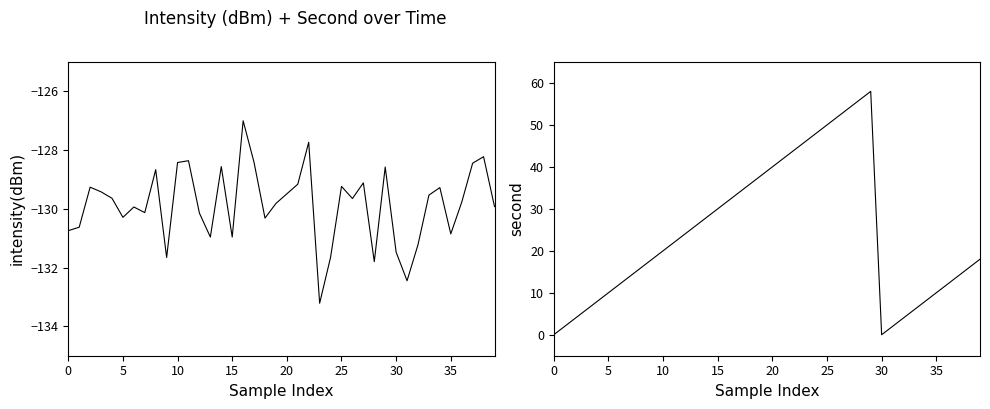

Reading right to left, transcribe all the data shown in this chart.

intensity(dBm): -129.9	-128.2	-128.4	-129.8	-130.9	-129.3	-129.5	-131.2	-132.4	-131.5	-128.6	-131.8	-129.1	-129.6	-129.2	-131.7	-133.2	-127.7	-129.2	-129.5	-129.8	-130.3	-128.4	-127.0	-131.0	-128.6	-131.0	-130.1	-128.4	-128.4	-131.7	-128.7	-130.1	-129.9	-130.3	-129.6	-129.4	-129.3	-130.6	-130.7
second: 18.0	16.0	14.0	12.0	10.0	8.0	6.0	4.0	2.0	0.0	58.0	56.0	54.0	52.0	50.0	48.0	46.0	44.0	42.0	40.0	38.0	36.0	34.0	32.0	30.0	28.0	26.0	24.0	22.0	20.0	18.0	16.0	14.0	12.0	10.0	8.0	6.0	4.0	2.0	0.0